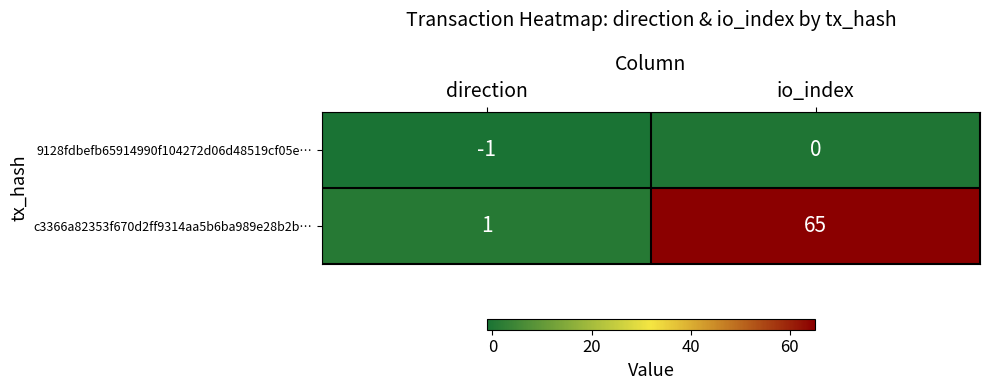

List the series in order of their peak value, highest first.

c3366a82353f670d2ff9314aa5b6ba989e28b2b…, 9128fdbefb65914990f104272d06d48519cf05e…